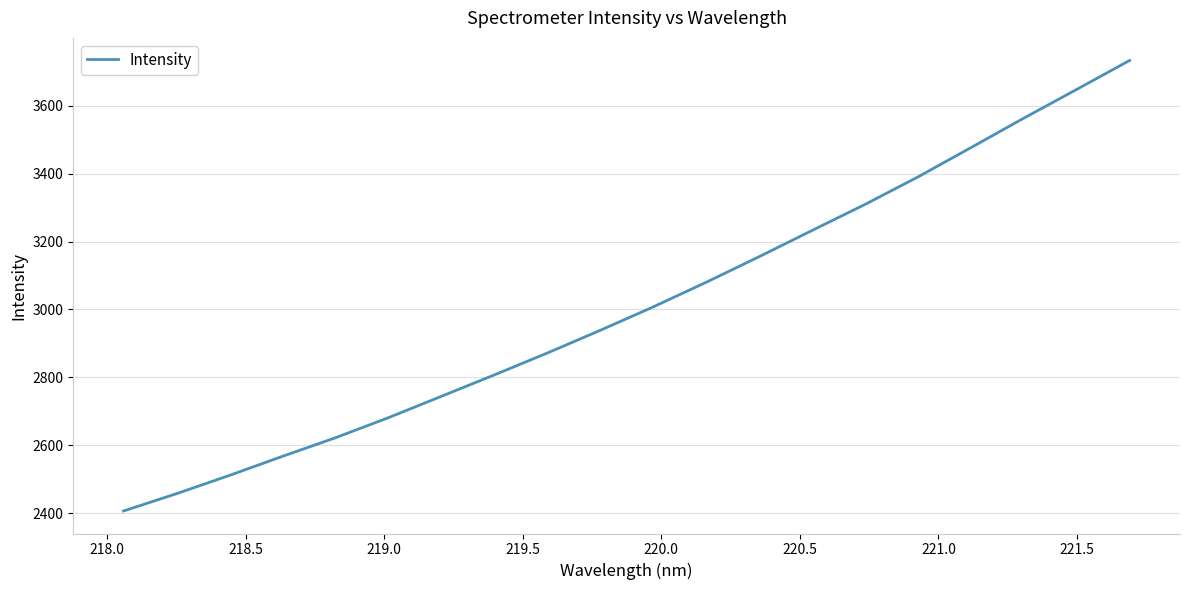

What is the minimum value shown in the chart?

2406.6